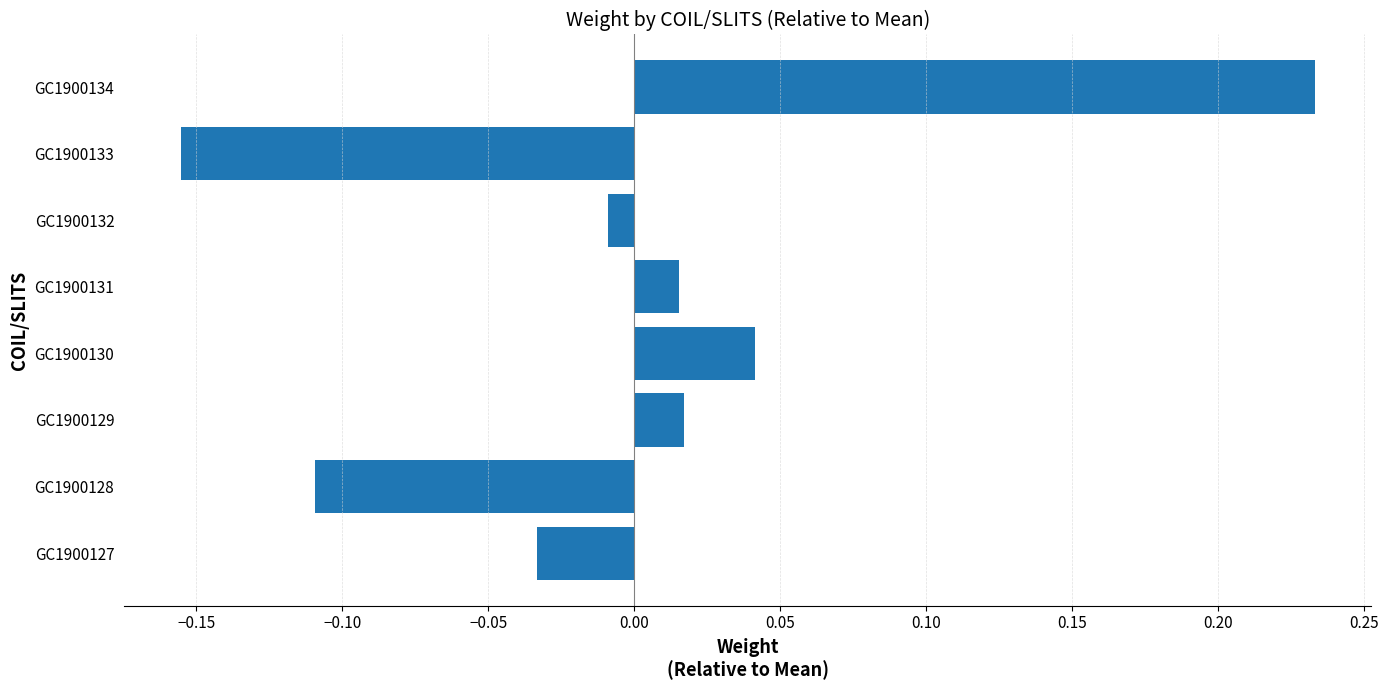

Which category has the lowest value across all series?

GC1900133